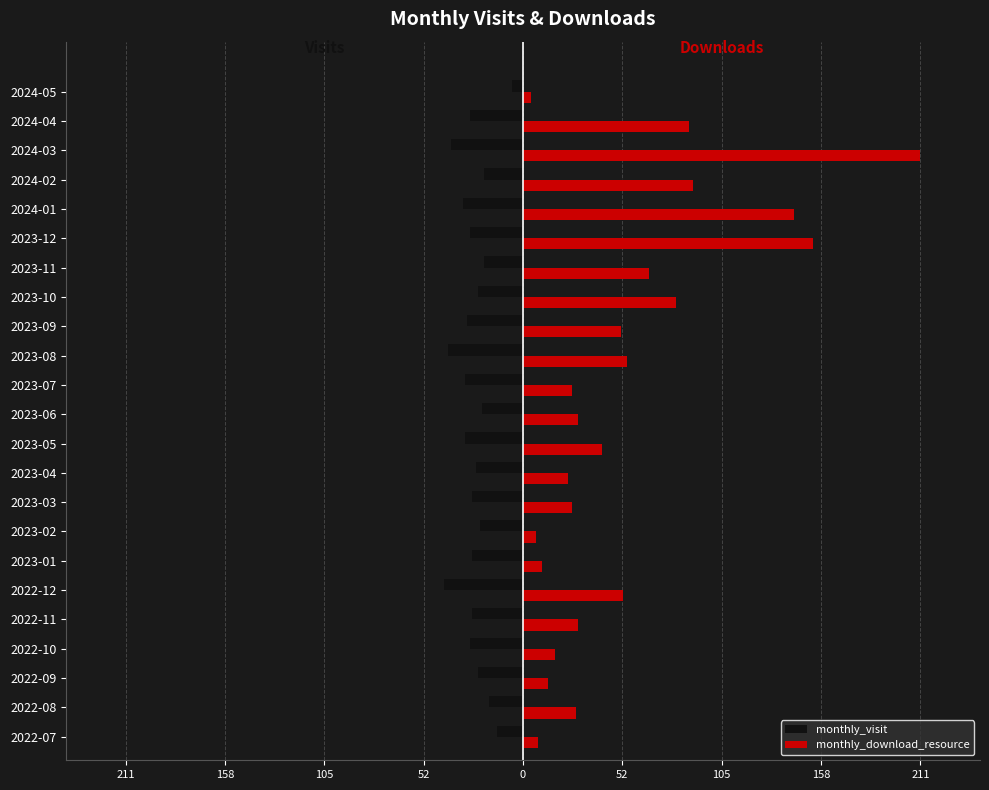

What is the difference between the maximum and minimum values in the monthly_visit series?

36